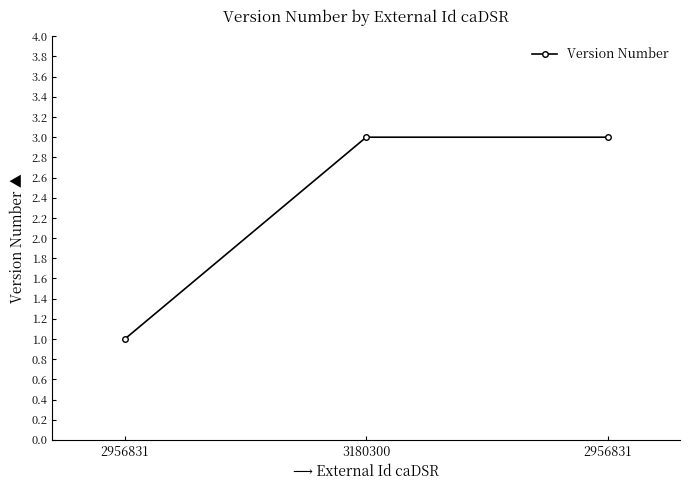

Does the chart have visible grid lines?

No